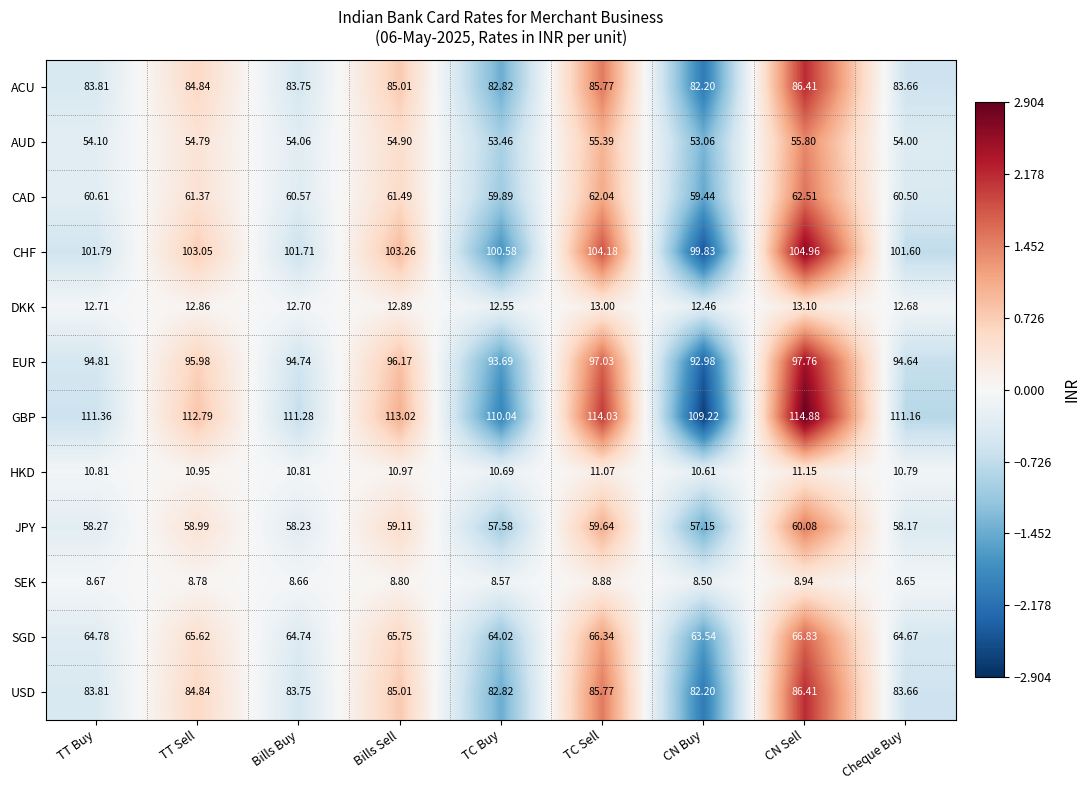

Which category has the highest value in the HKD series?

CN Sell